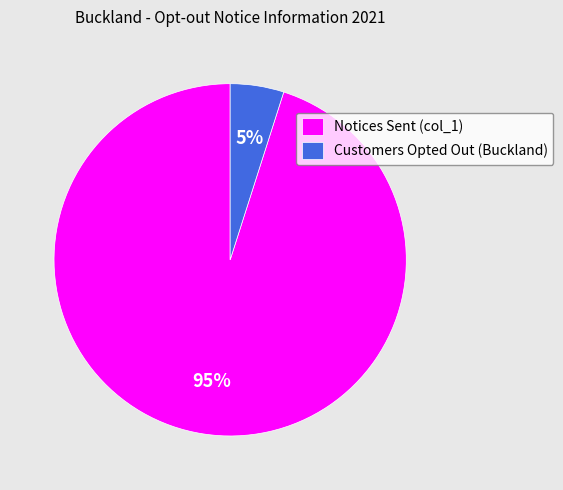

To the nearest percent, what portion does Notices Sent (col_1) represent?

95%